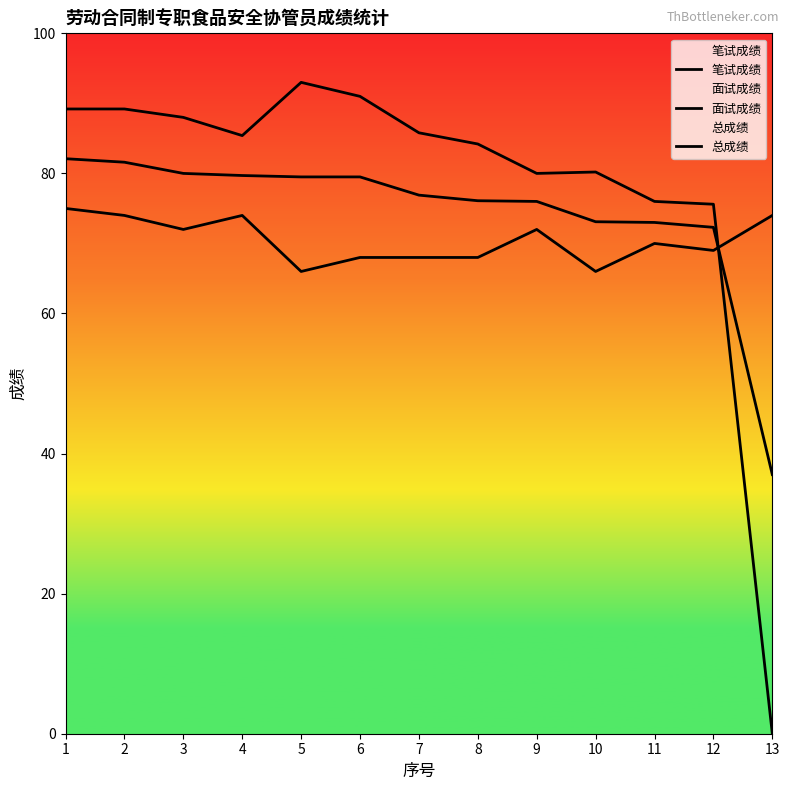

True or false: 总成绩 has more than 1 points higher than both neighbors.

False